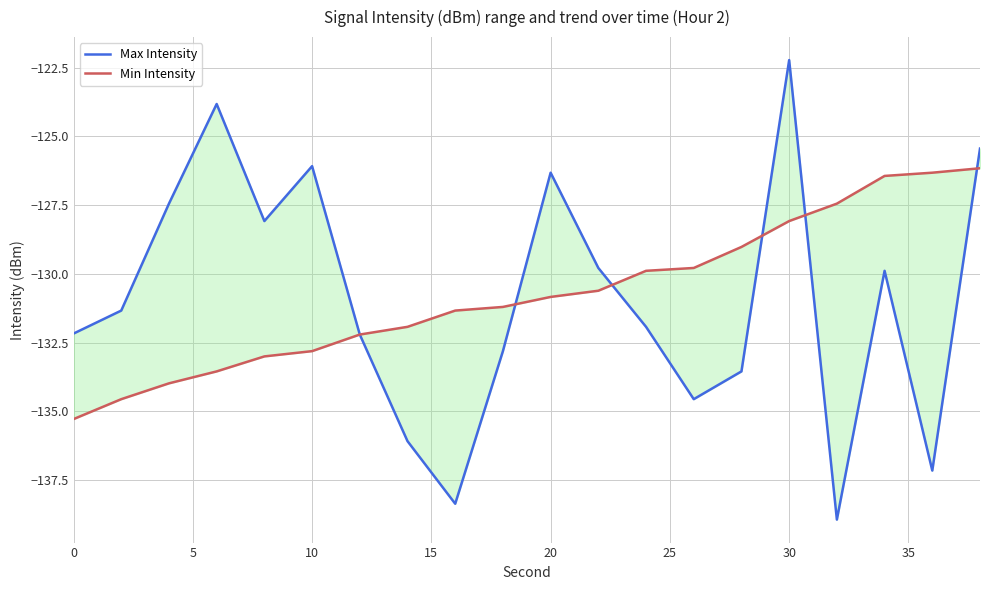

Is it true that Min Intensity equals -200.9 at 12?

False